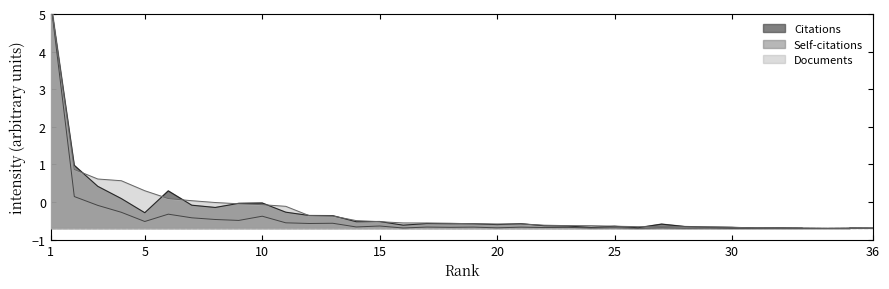

True or false: Citations has a value of -0.7 at 28.

True